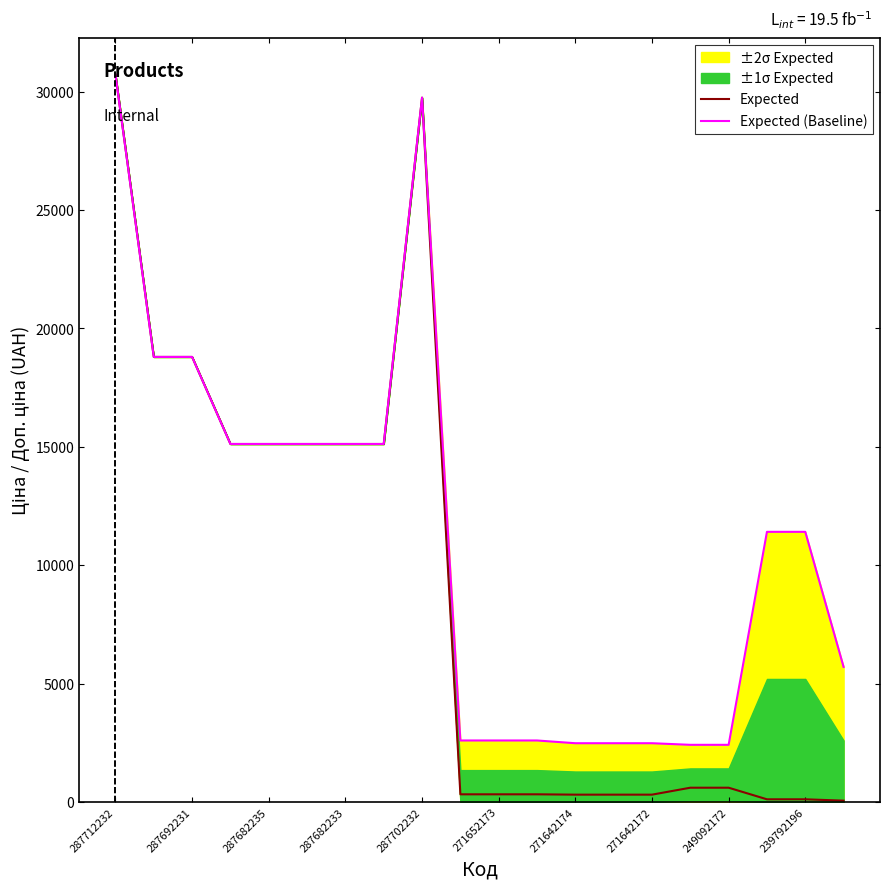

At which label does Expected (Baseline) first exceed 11410?

287712232